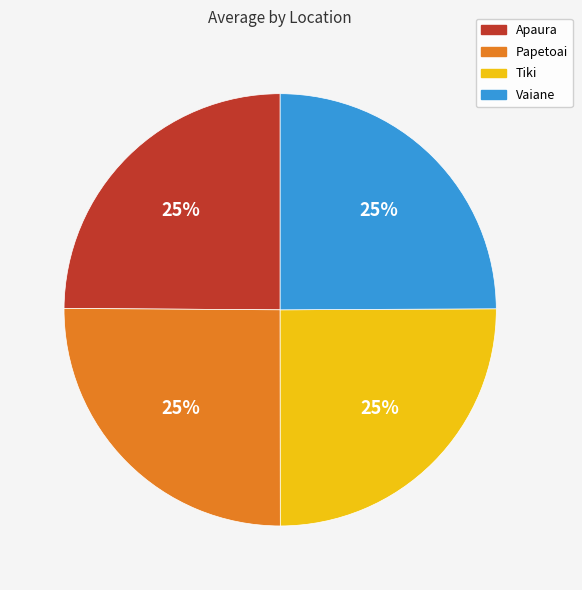

The Tiki slice represents 25% of the pie. True or false?

True